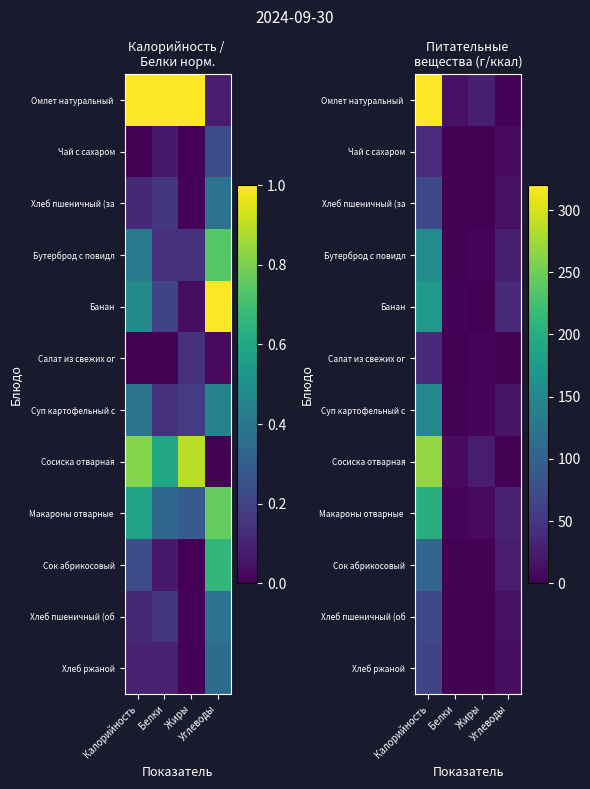

Between Жиры and Углеводы, which is larger?

Жиры